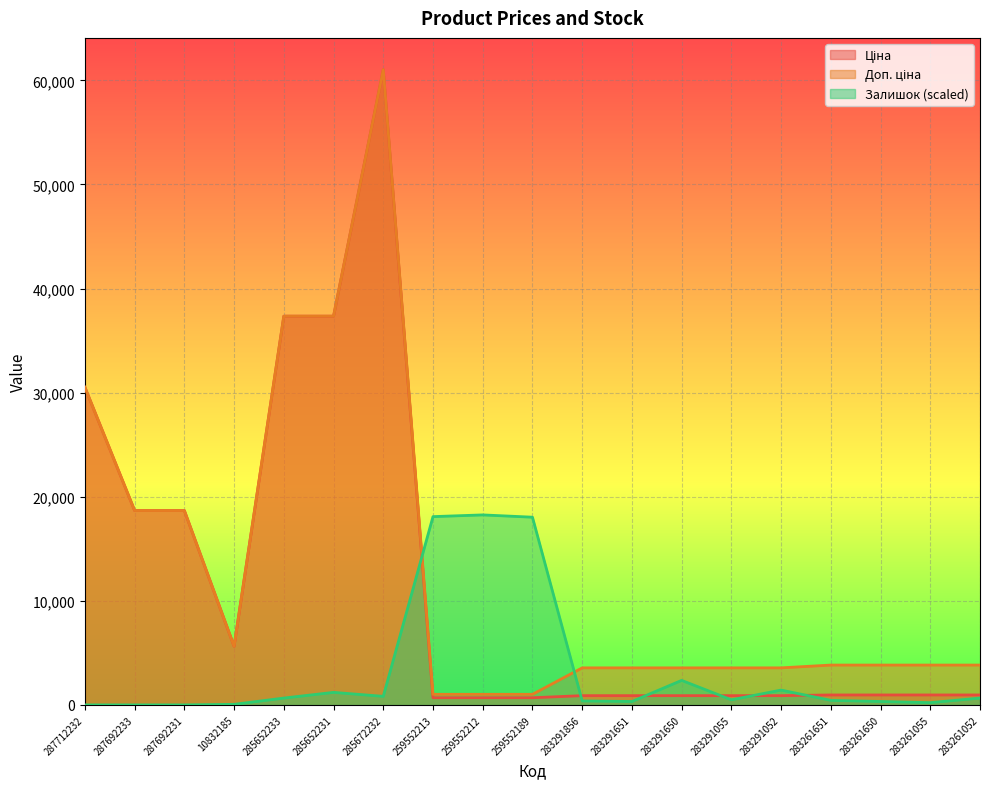

What is the label of the 16th point from the left?

283261651